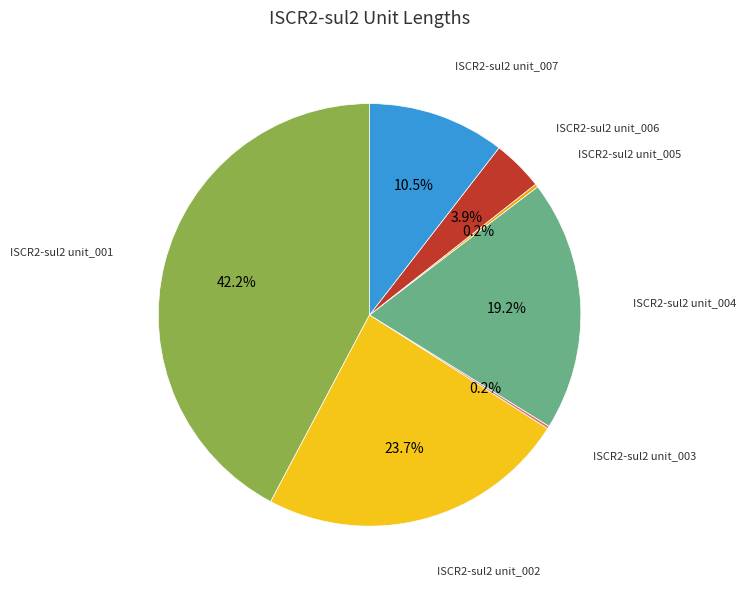

Does any single category account for the majority?

No